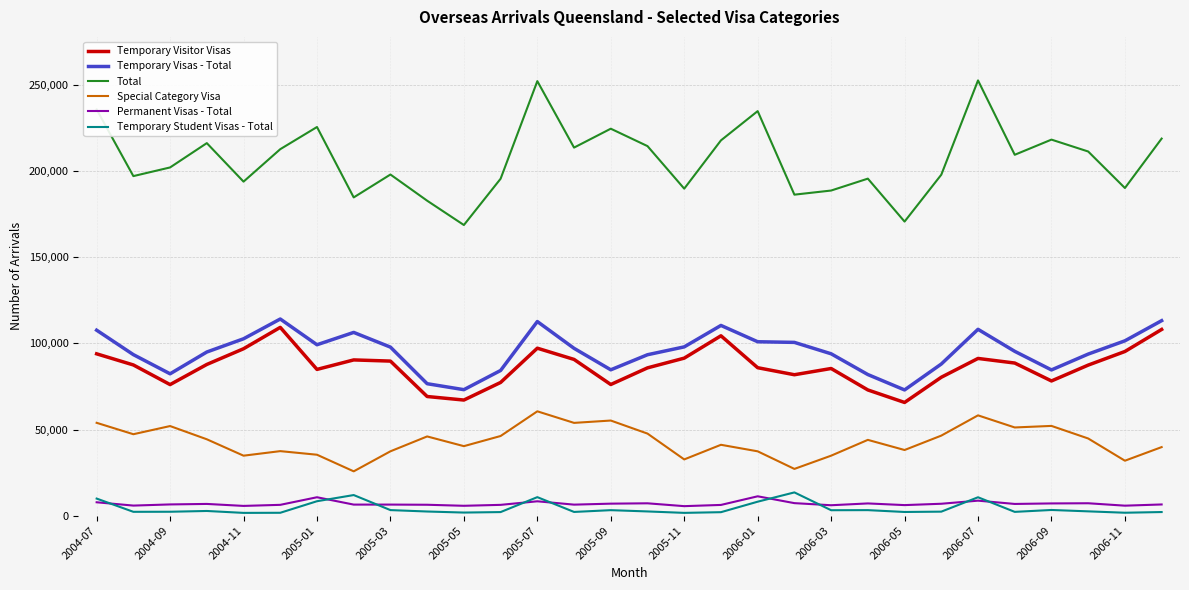

True or false: Total and Temporary Visas - Total cross at least once.

False